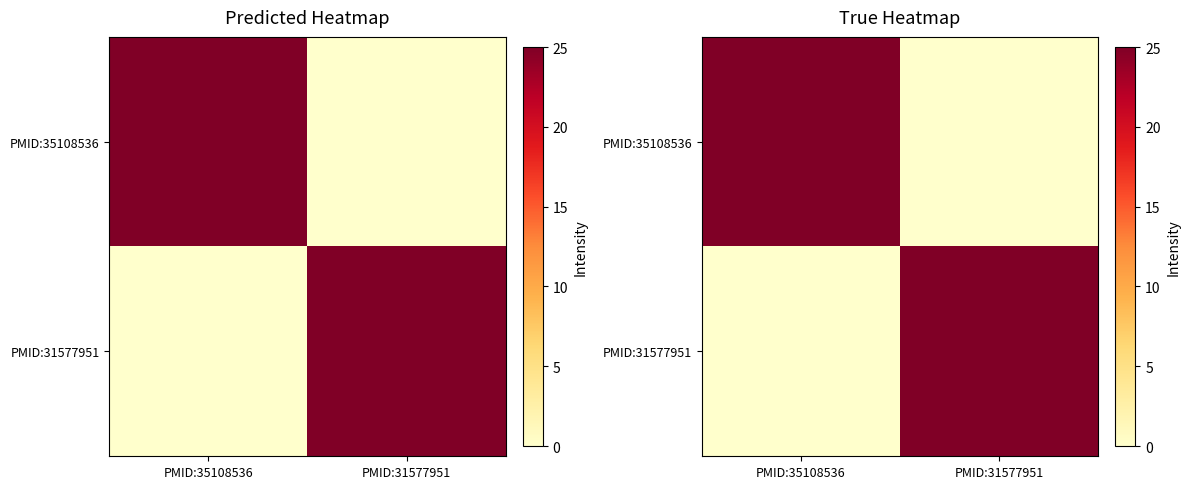

Which series has the largest total across all categories?

PMID:35108536